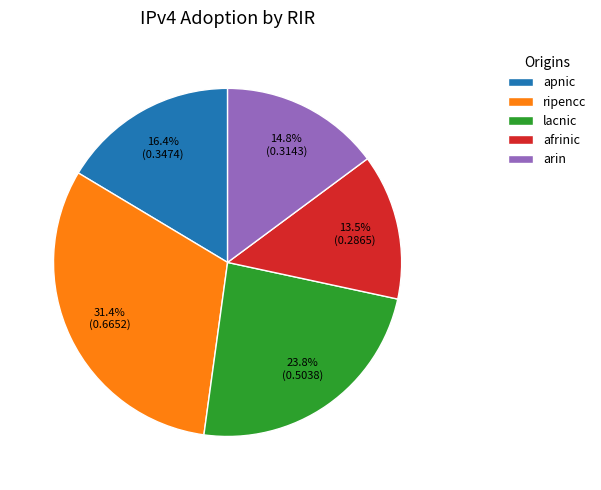

Is there any slice that represents more than half of the pie?

No